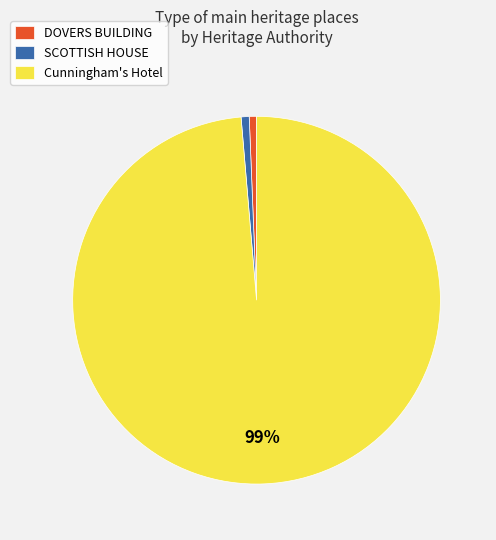

Is it true that Cunningham's Hotel is 90% of the pie?

False